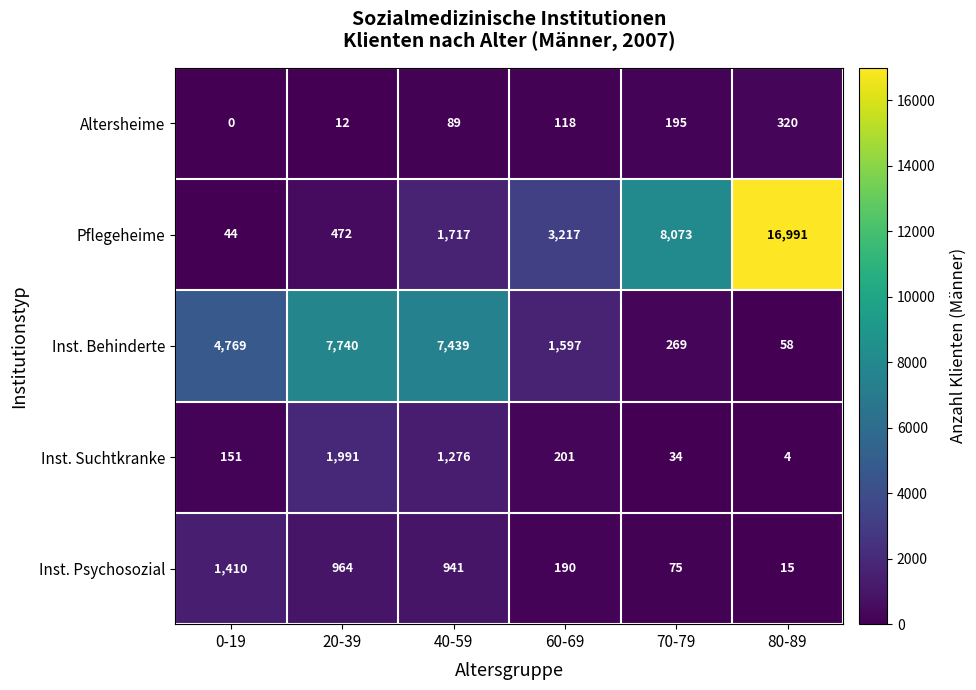

Between 20-39 and 70-79, which series saw the biggest shift?

Pflegeheime